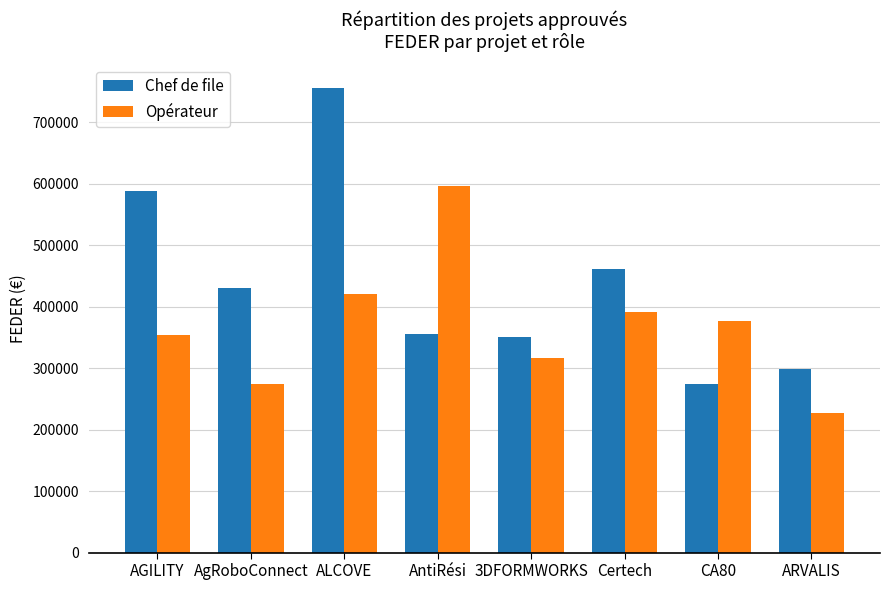

At AgRoboConnect, list the series in order from smallest to largest.

Opérateur, Chef de file